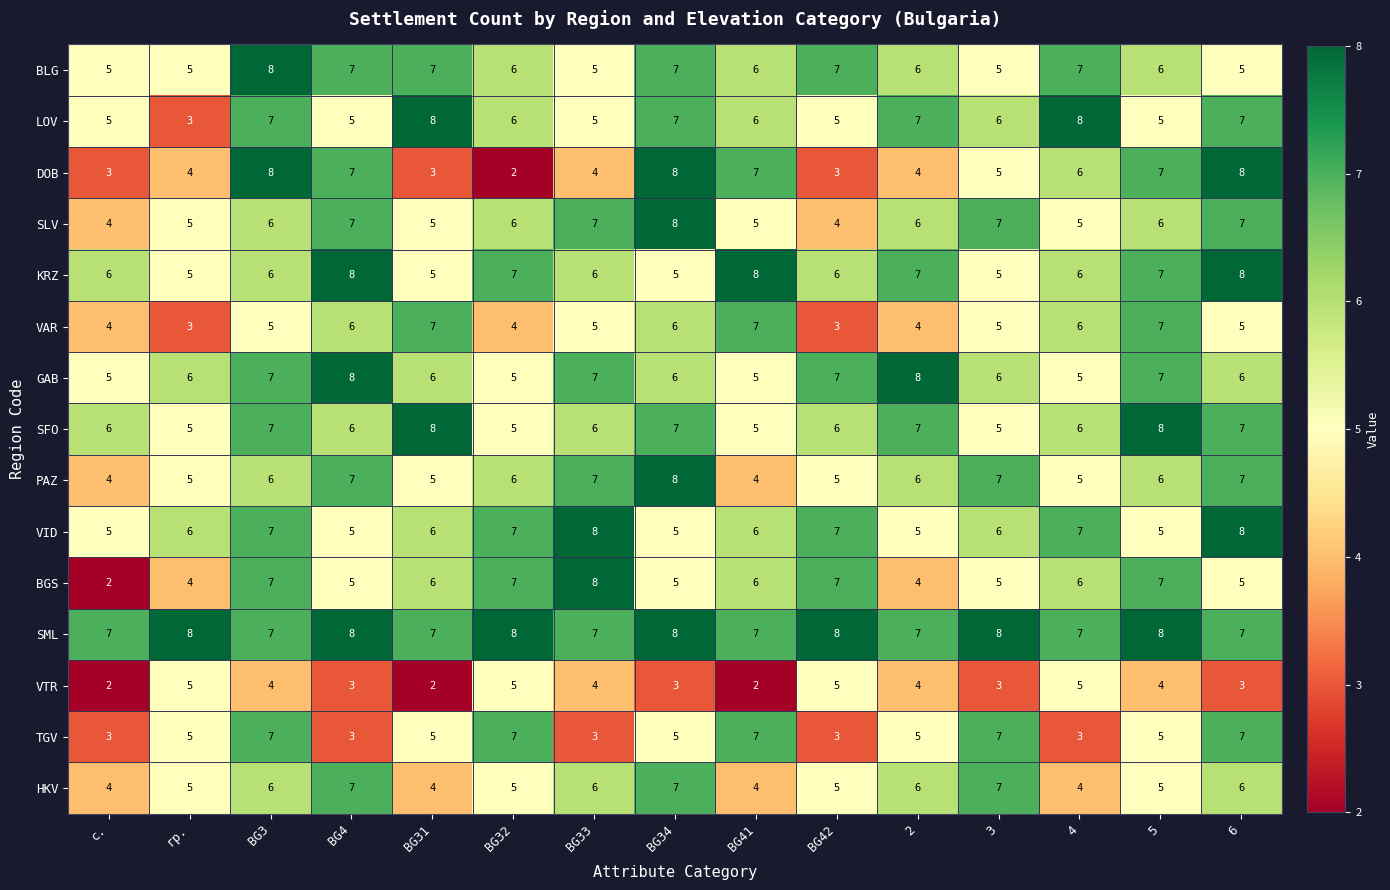

Which series changed the most between гр. and BG33?

BGS